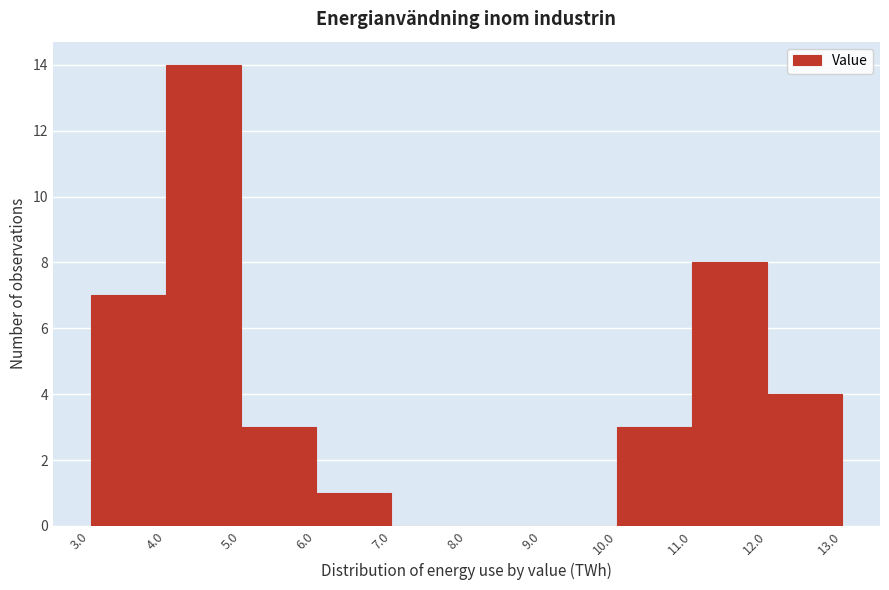

What is the height of the bar covering 3.0 to 4.0 on the x-axis? The values are not printed on the chart, so give them approximately, as read against the axis.

7